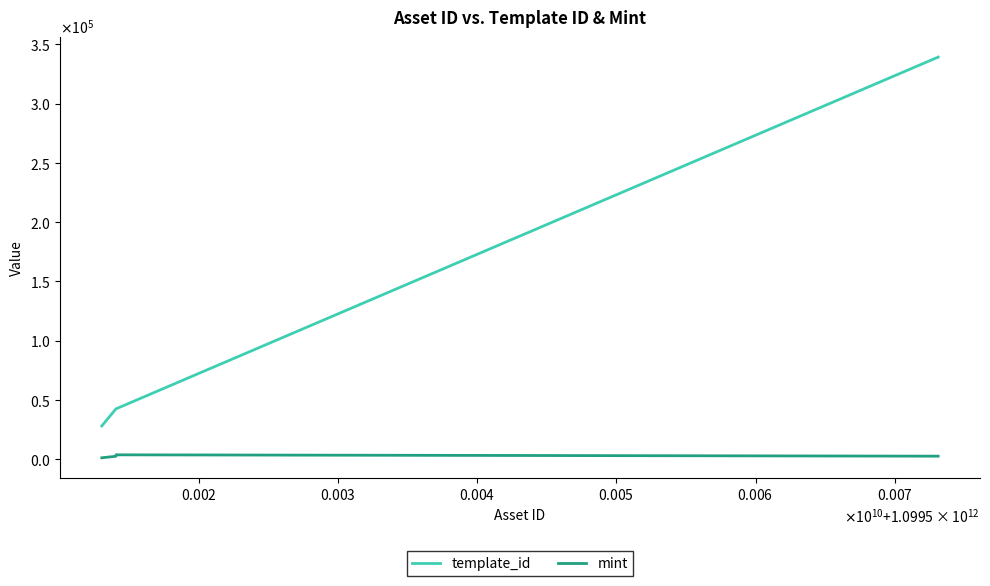

Which series has the largest range (max minus min)?

template_id